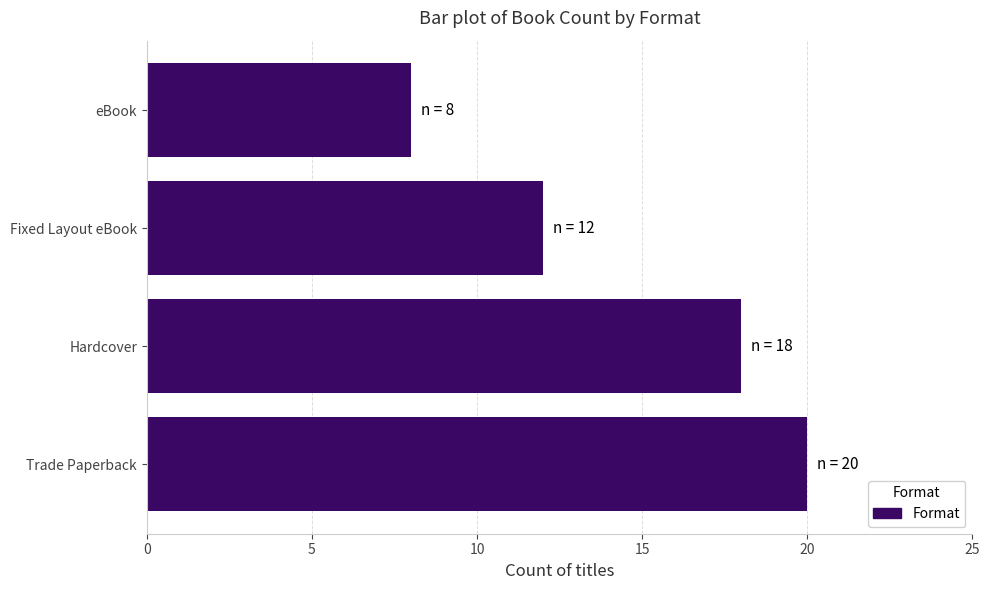

How many values are below 18?

2